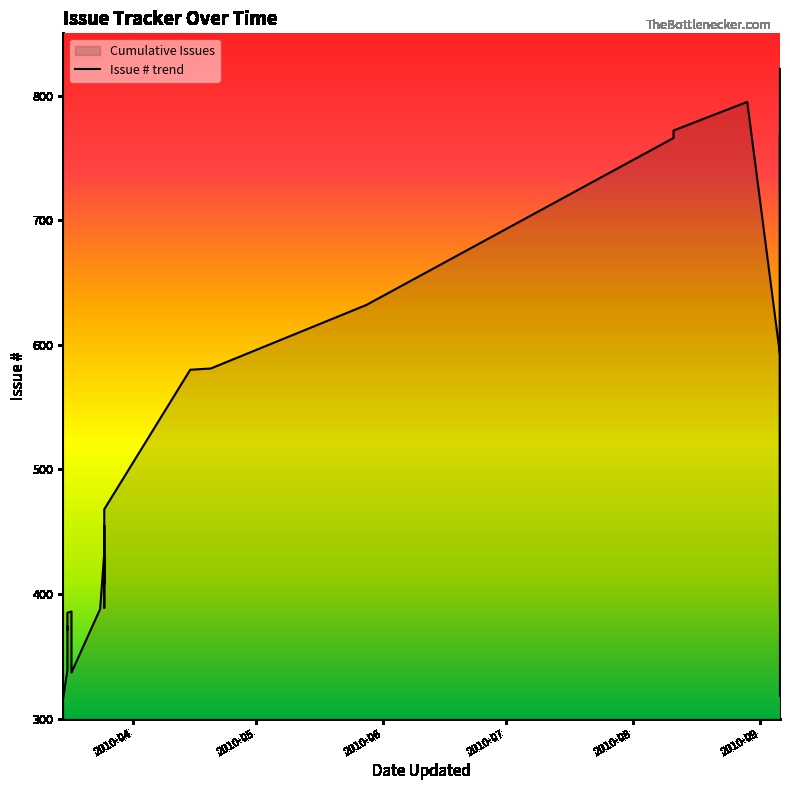

What is the greatest value displayed?

822